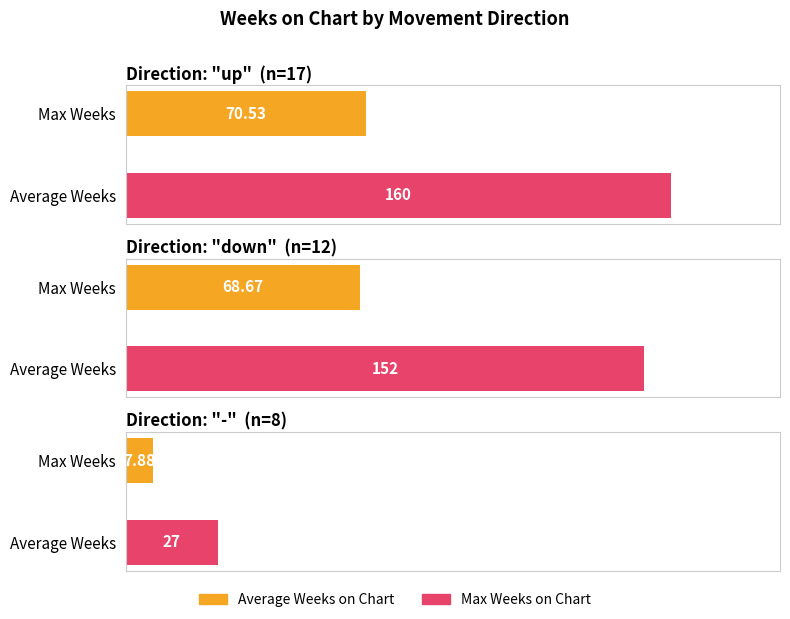

At how many categories does at least one series exceed 79?

1